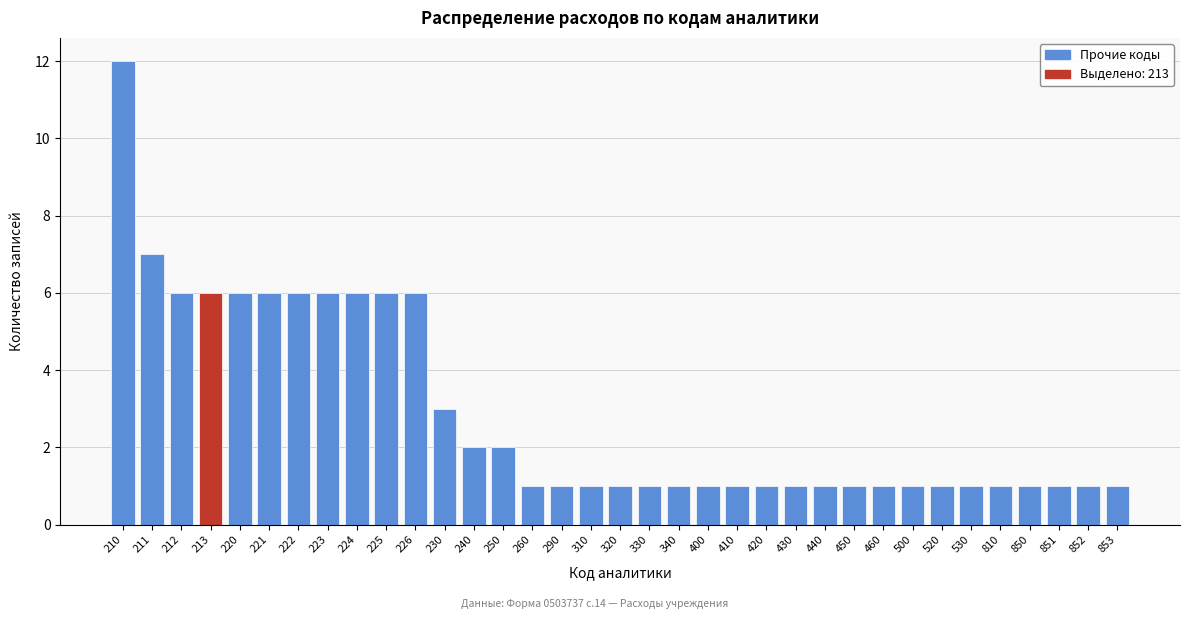

What is the difference between the maximum and second lowest values?

11